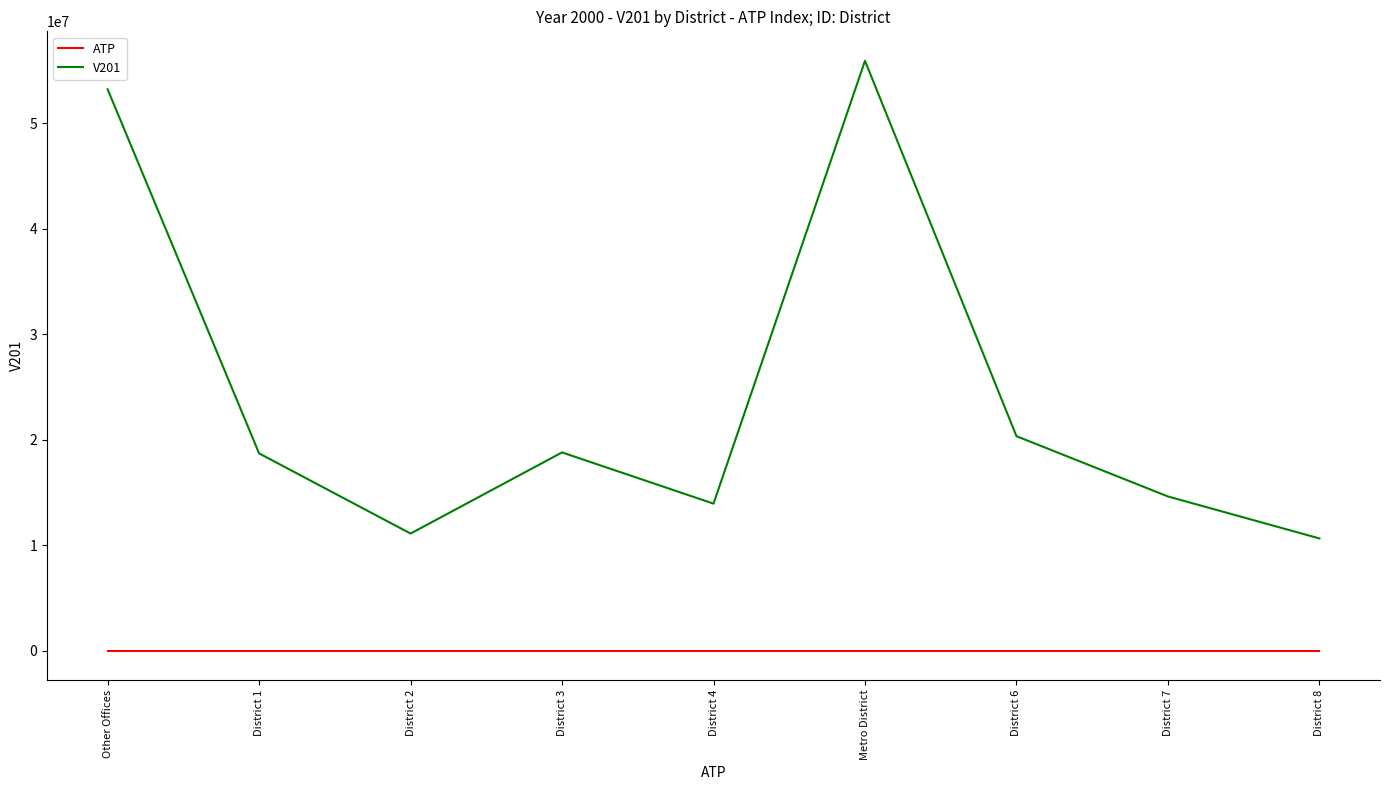

How many lines are shown in the chart?

2